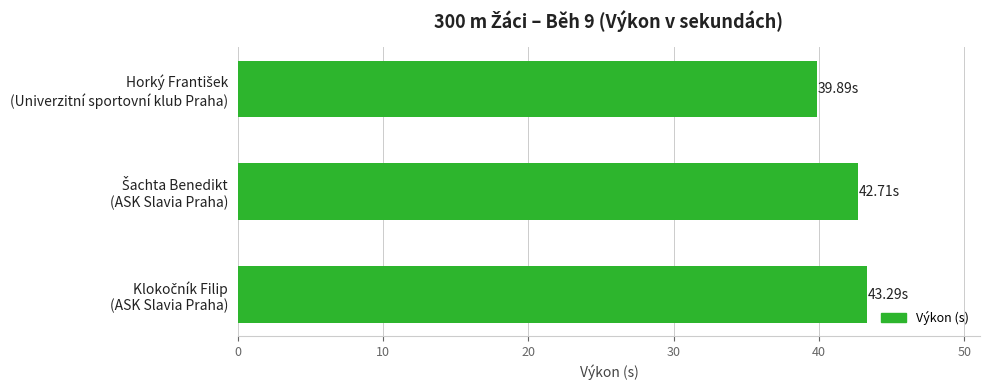

What is the average value?

42.0